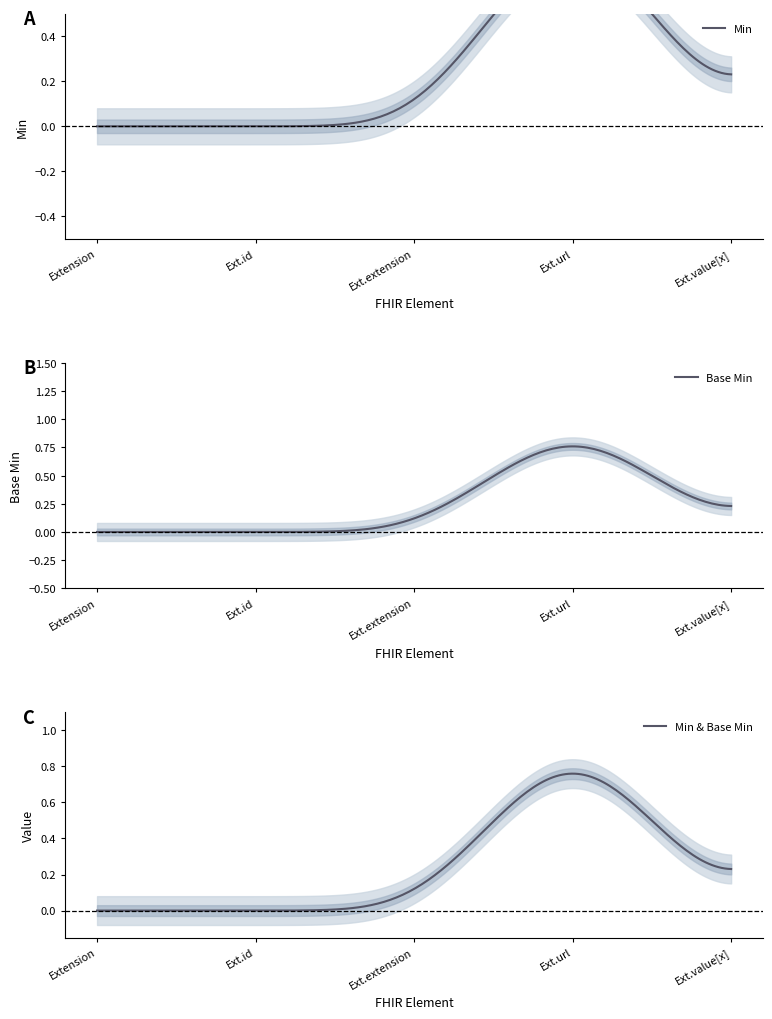

At which category does Base Min reach its first local peak?

Extension.url